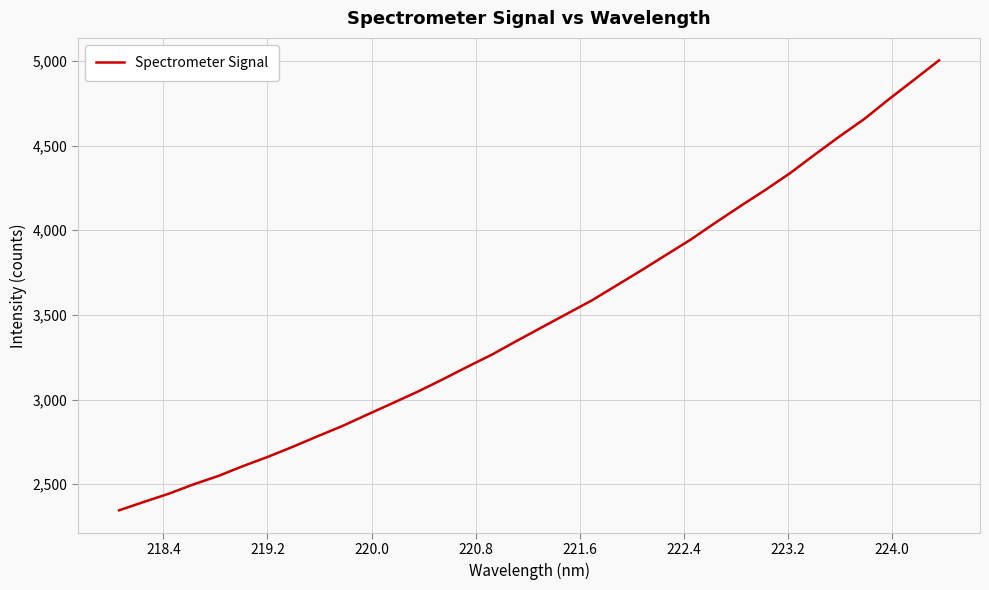

What is the sum of all values?

118548.2